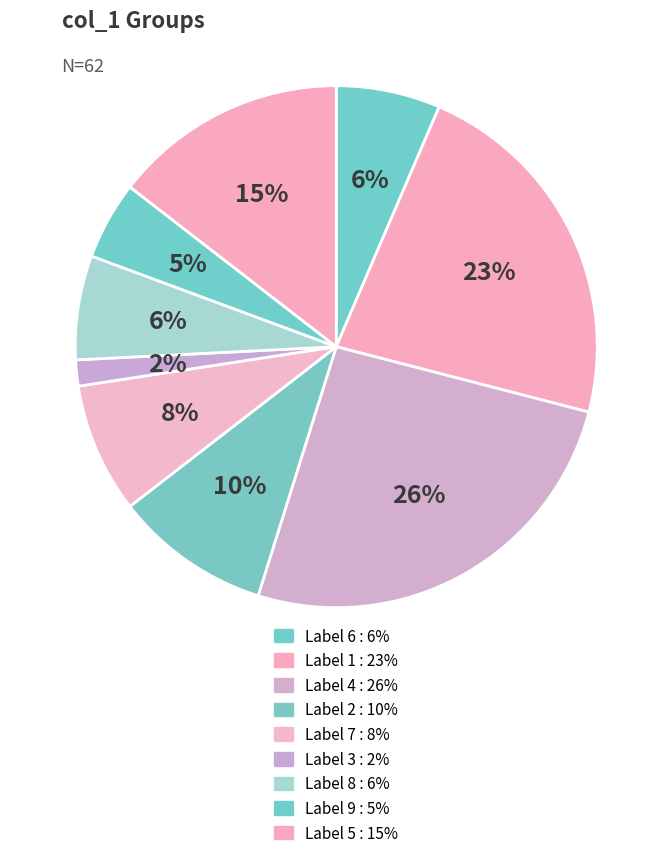

Count the number of slices in the pie.

9